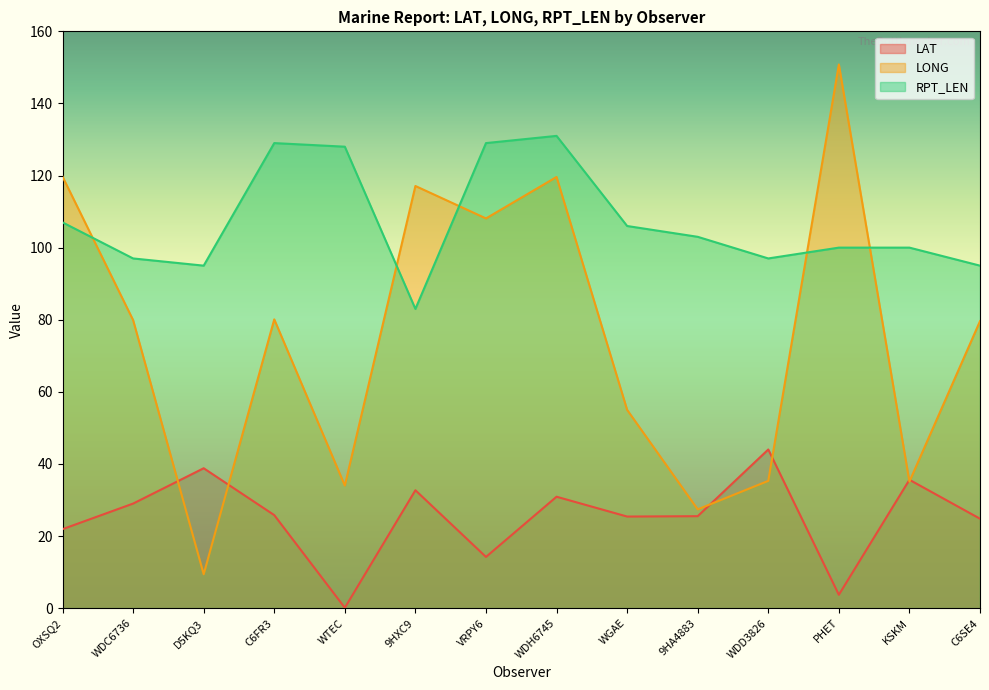

Does the chart have visible grid lines?

No